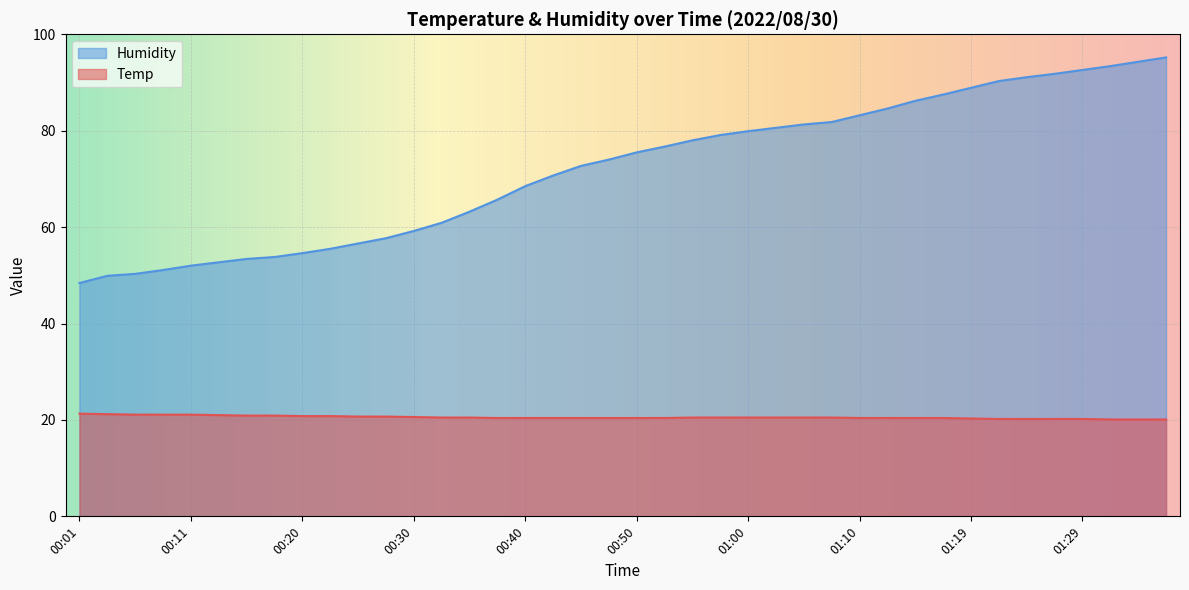

True or false: Humidity has more than 2 points higher than both neighbors.

False